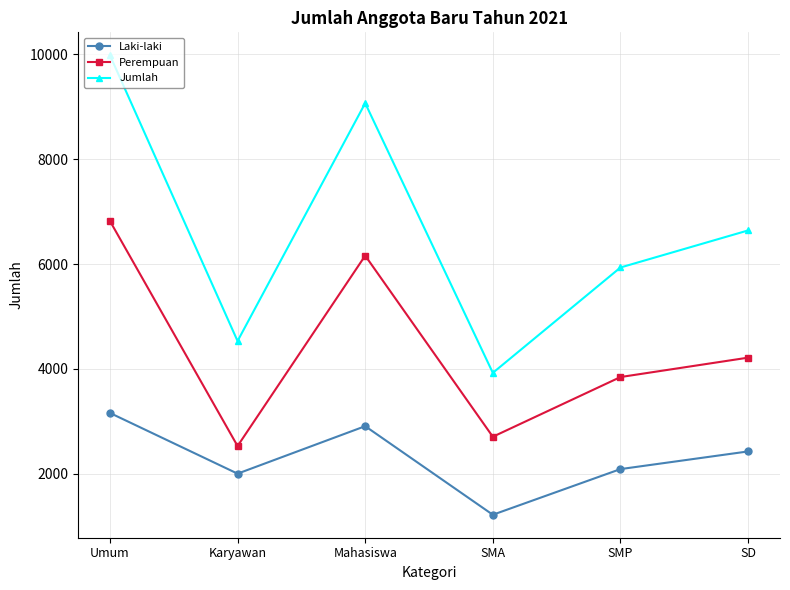

True or false: Laki-laki has more than 2 interior local peaks.

False